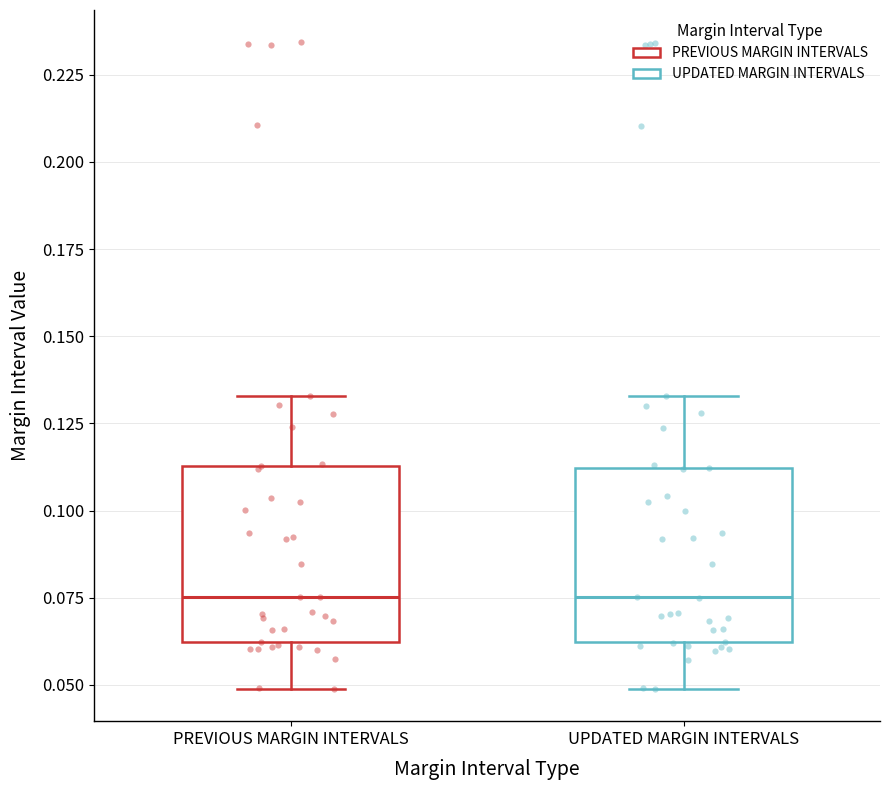

Reading left to right, transcribe this box plot: for each box, give where its median line is, the range the box spans, and where its two whiskers end, as read against the y-axis. The values are not printed on the chart, so give them approximately, as read against the axis.

PREVIOUS MARGIN INTERVALS: median 0.075, box 0.060 to 0.115, whiskers 0.050 to 0.135
UPDATED MARGIN INTERVALS: median 0.075, box 0.060 to 0.110, whiskers 0.050 to 0.135